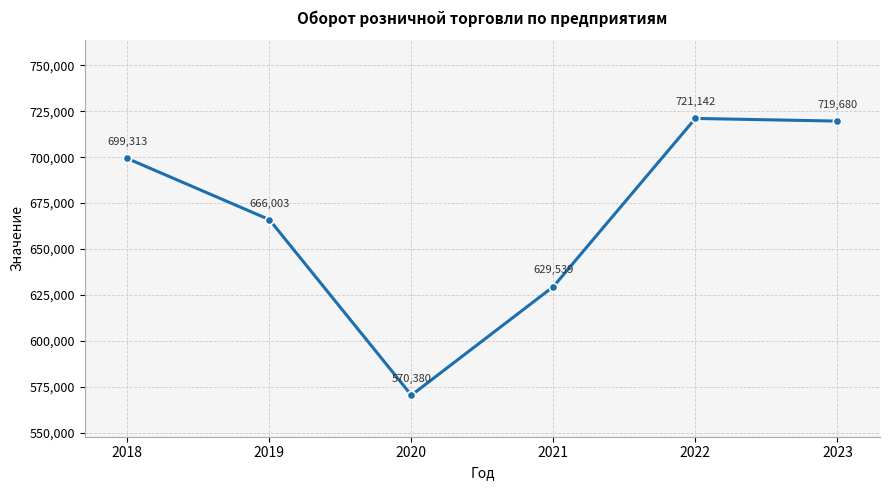

How many interior local valleys (lower than both neighbors) does the data have?

1